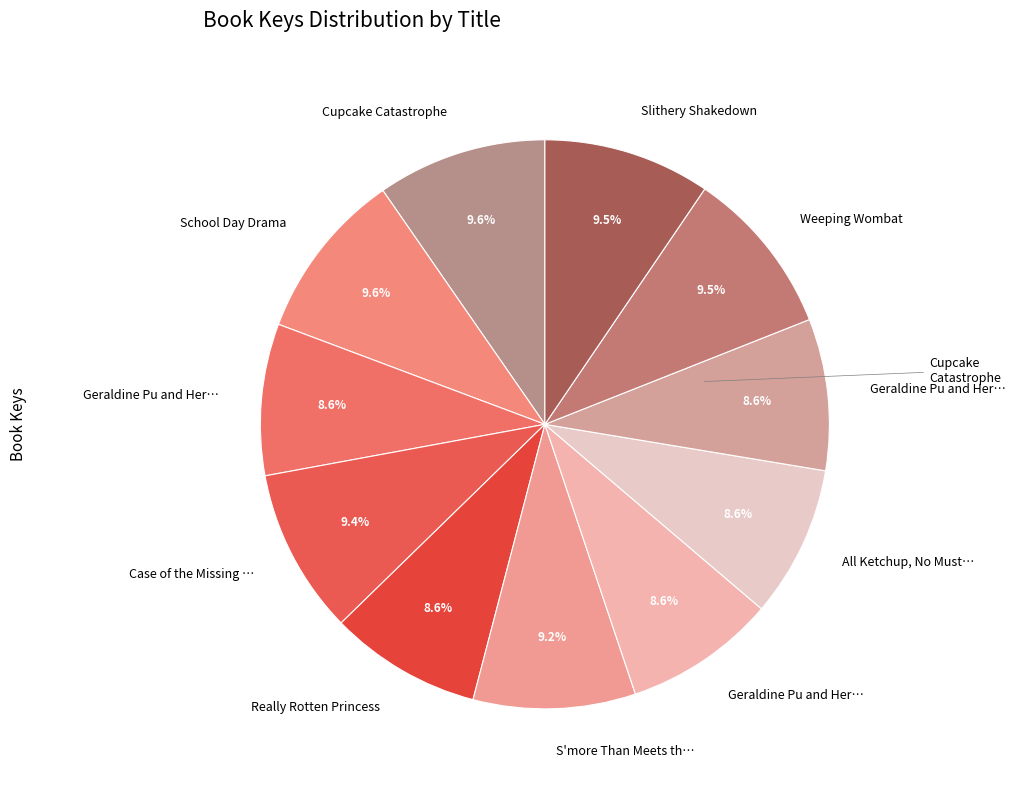

Count the number of slices in the pie.

11